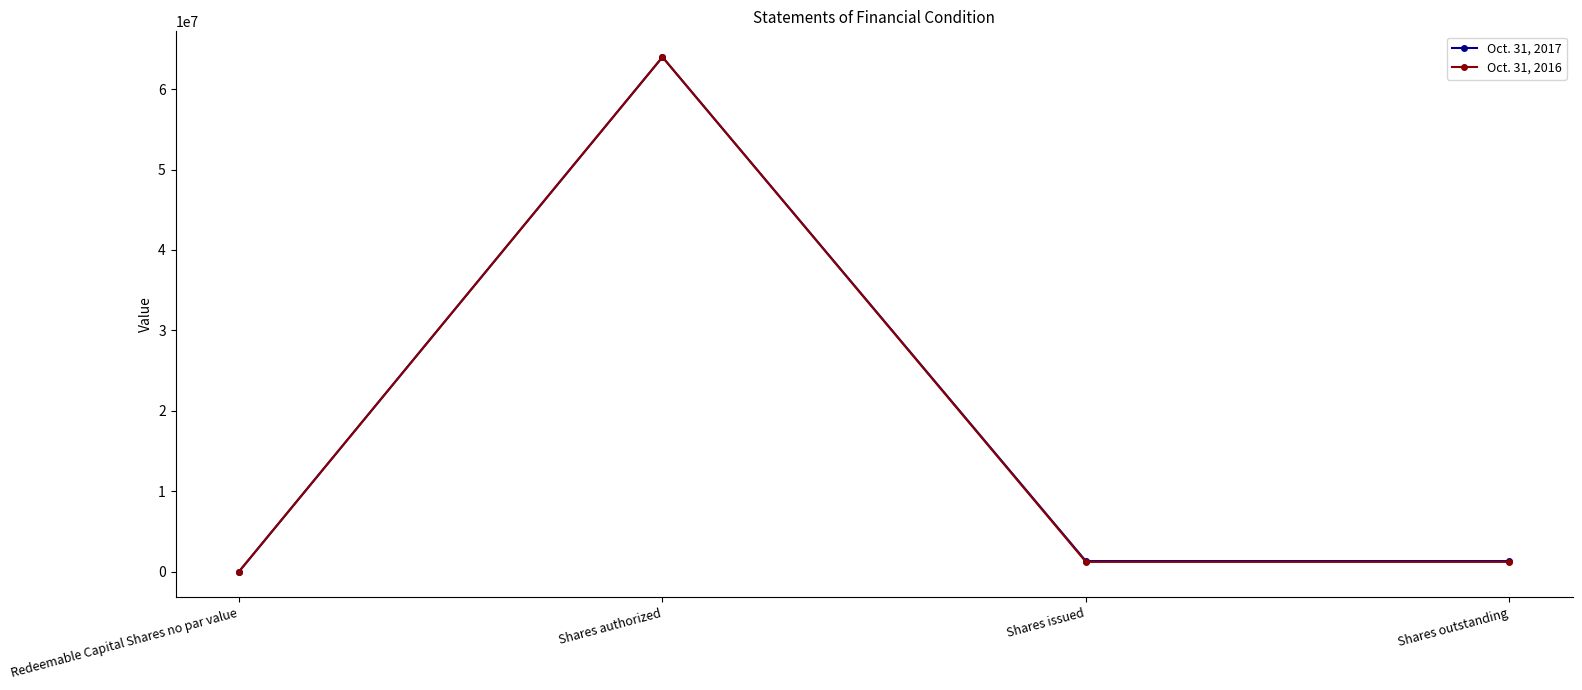

Is it true that Oct. 31, 2016 equals 1200000 at Shares outstanding?

True